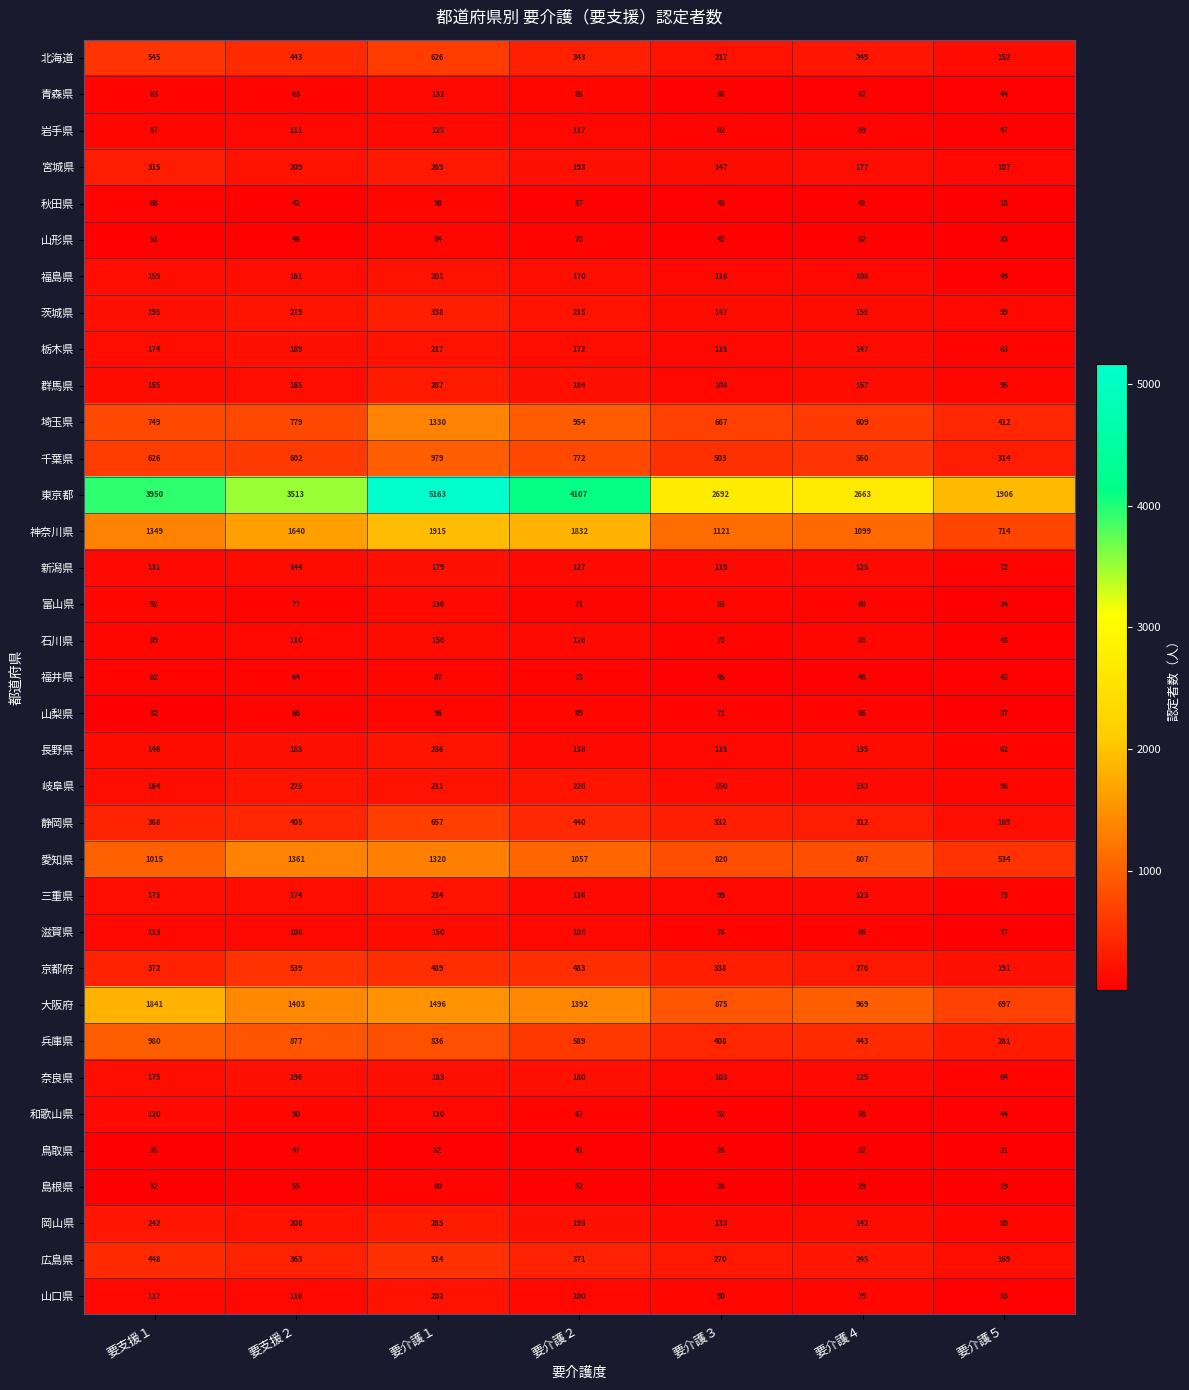

What is the greatest value displayed?

5163